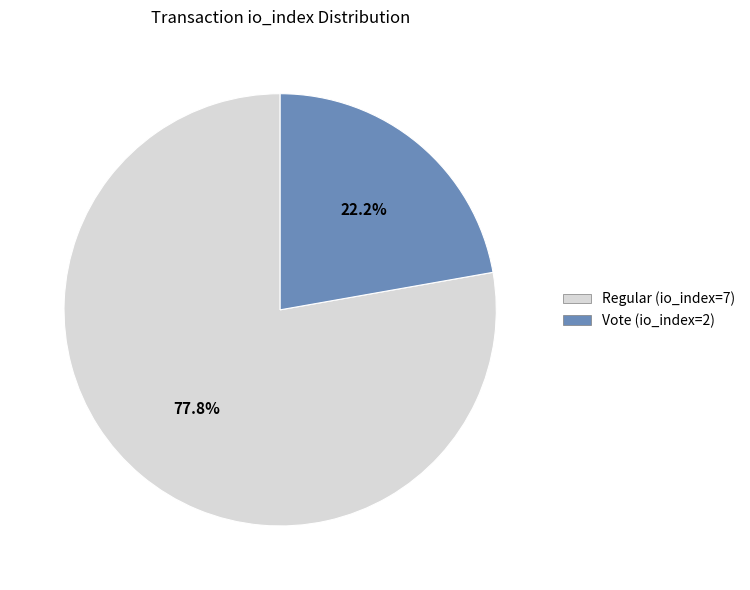

To the nearest percent, what is the difference between the largest and smallest slice percentages?

56%